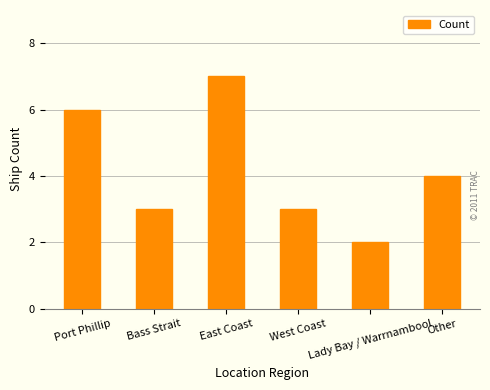

Approximately how many times larger is the value at Lady Bay / Warrnambool compared to Port Phillip?

0.3